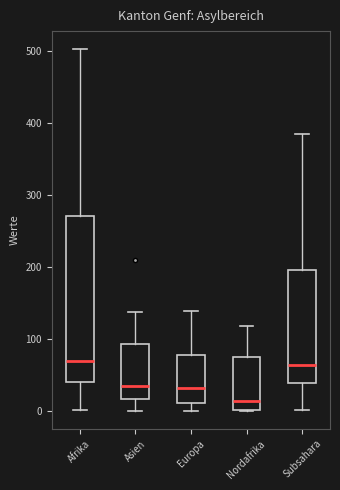

Reading left to right, transcribe this box plot: for each box, give where its median line is, the range the box spans, and where its two whiskers end, as read against the y-axis. The values are not printed on the chart, so give them approximately, as read against the axis.

Afrika: median 70, box 40 to 270, whiskers 0 to 500
Asien: median 40, box 20 to 90, whiskers 0 to 140
Europa: median 30, box 10 to 80, whiskers 0 to 140
Nordafrika: median 10, box 0 to 70, whiskers 0 to 120
Subsahara: median 60, box 40 to 200, whiskers 0 to 380